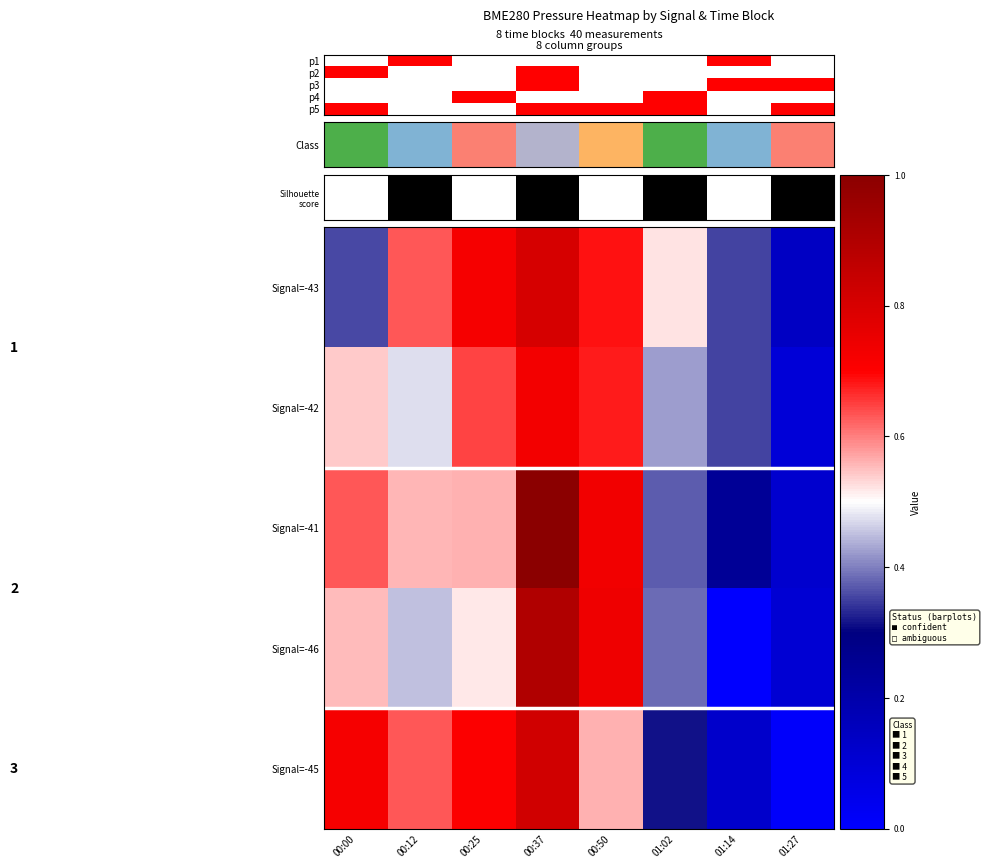

Rank the categories by row_2 value from lowest to highest.

01:27, 01:14, 01:02, 00:12, 00:25, 00:00, 00:50, 00:37